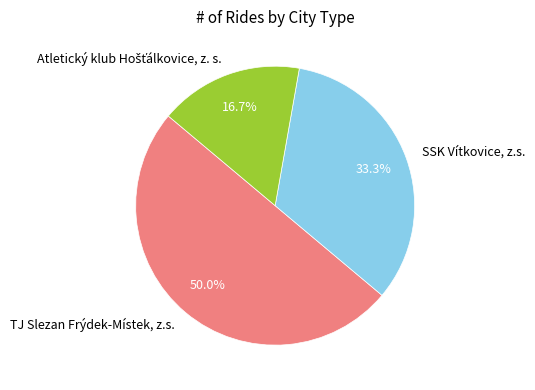

Does SSK Vítkovice, z.s. account for over 50% of the chart?

No